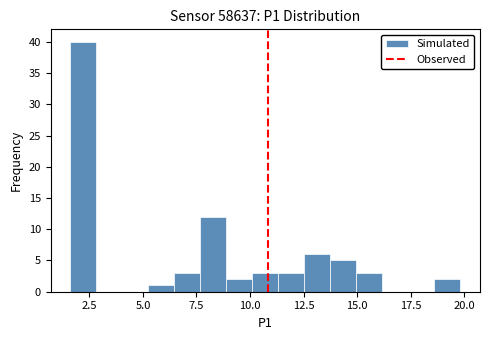

Around what value on the x-axis is the tallest bar? Give the approximate position of its centre, as read against the axis.

2.0